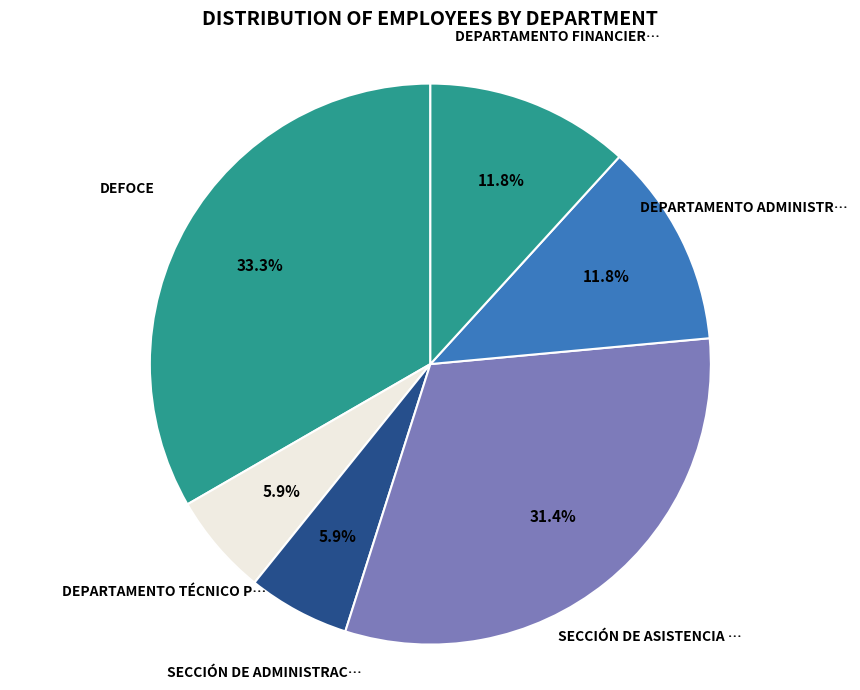

Count the number of slices in the pie.

6